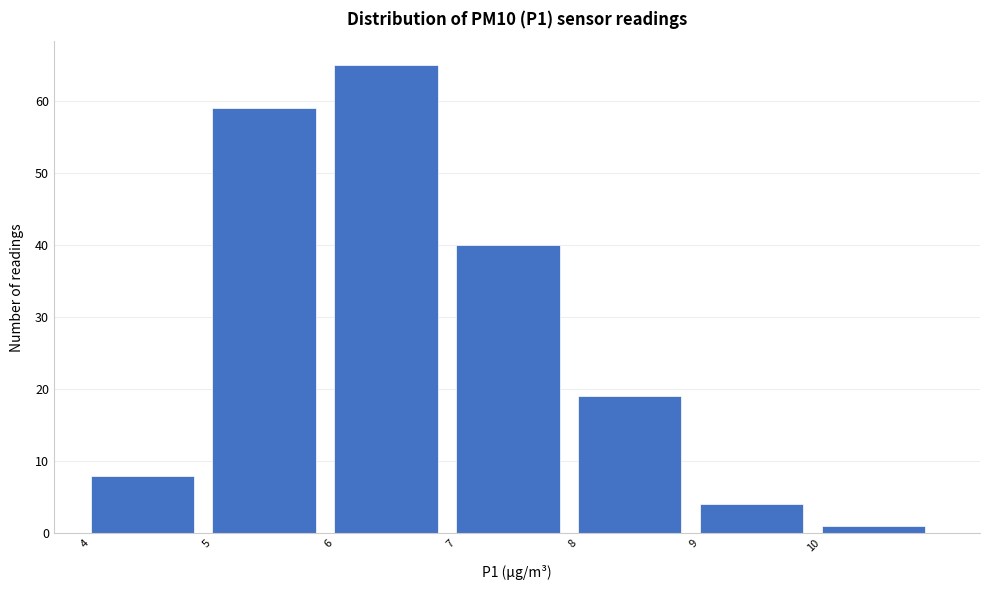

How tall is the bar that spans 7 to 8 on the x-axis? The values are not printed on the chart, so give them approximately, as read against the axis.

40